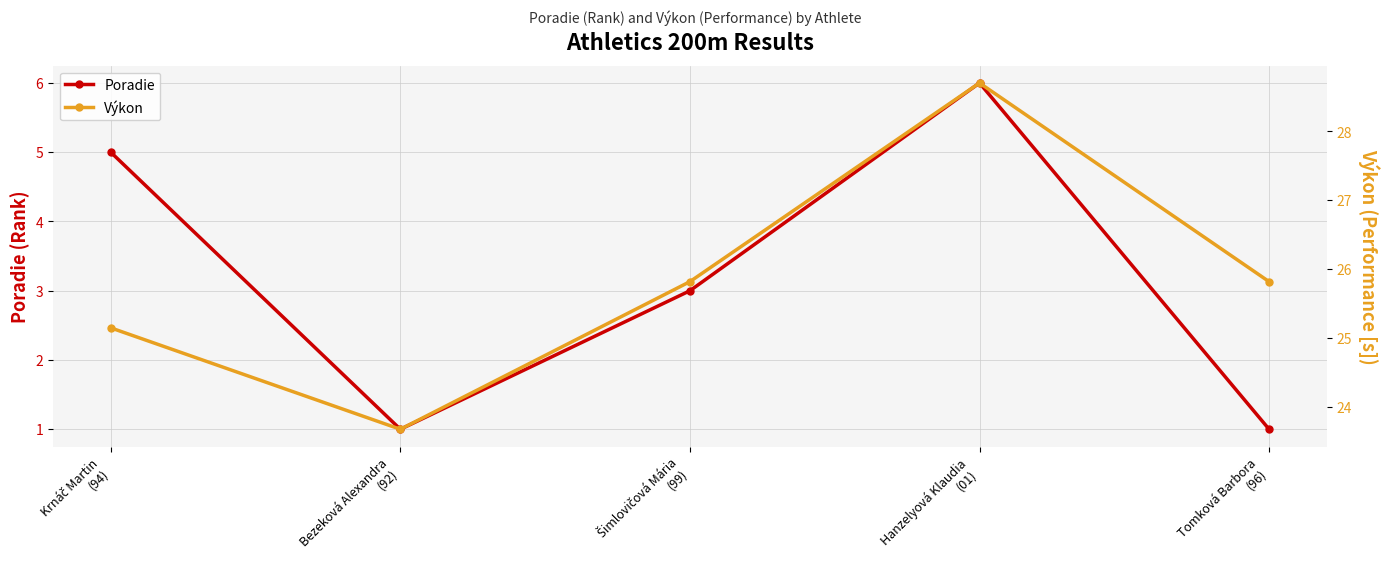

Between Krnáč Martin
(94) and Bezeková Alexandra
(92), which series saw the biggest shift?

Poradie